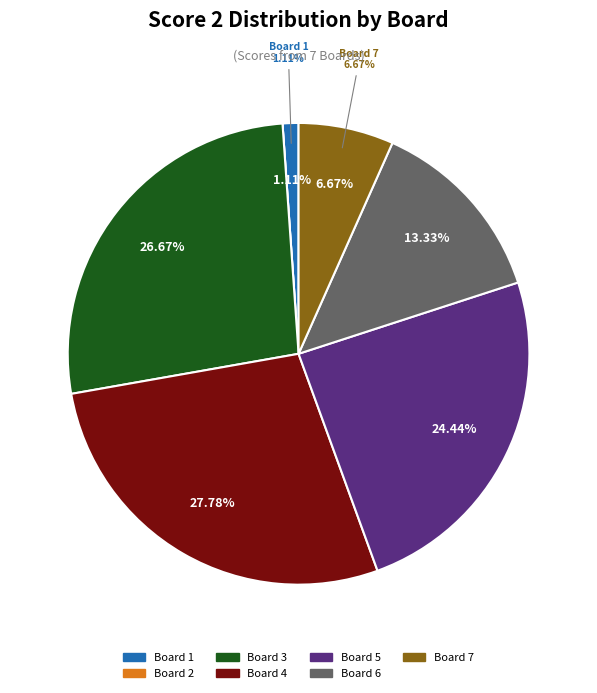

How many slices are in this pie chart?

7